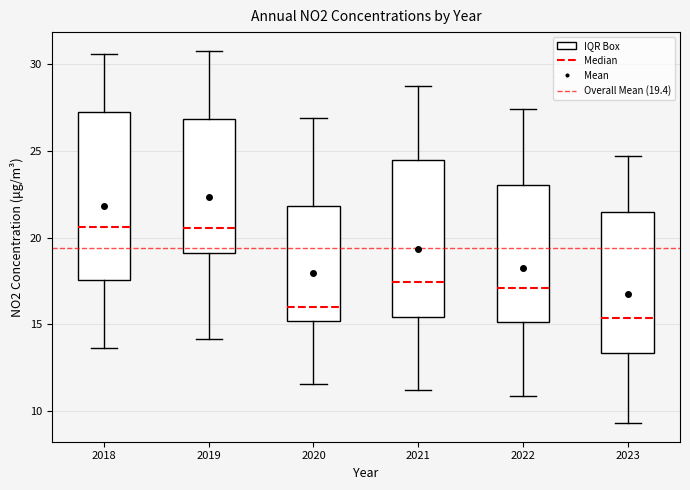

Reading left to right, transcribe this box plot: for each box, give where its median line is, the range the box spans, and where its two whiskers end, as read against the y-axis. The values are not printed on the chart, so give them approximately, as read against the axis.

2018: median 20.5, box 17.5 to 27.0, whiskers 13.5 to 30.5
2019: median 20.5, box 19.0 to 27.0, whiskers 14.0 to 30.5
2020: median 16.0, box 15.0 to 22.0, whiskers 11.5 to 27.0
2021: median 17.5, box 15.5 to 24.5, whiskers 11.0 to 28.5
2022: median 17.0, box 15.0 to 23.0, whiskers 11.0 to 27.5
2023: median 15.5, box 13.5 to 21.5, whiskers 9.5 to 24.5